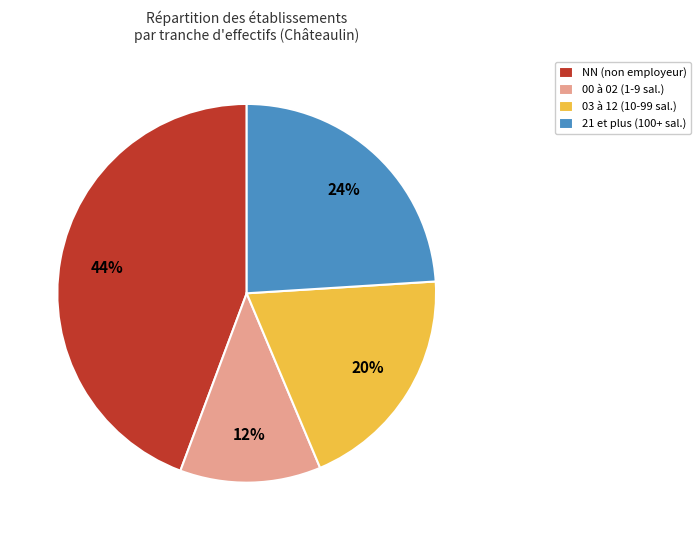

How many slices are in this pie chart?

4